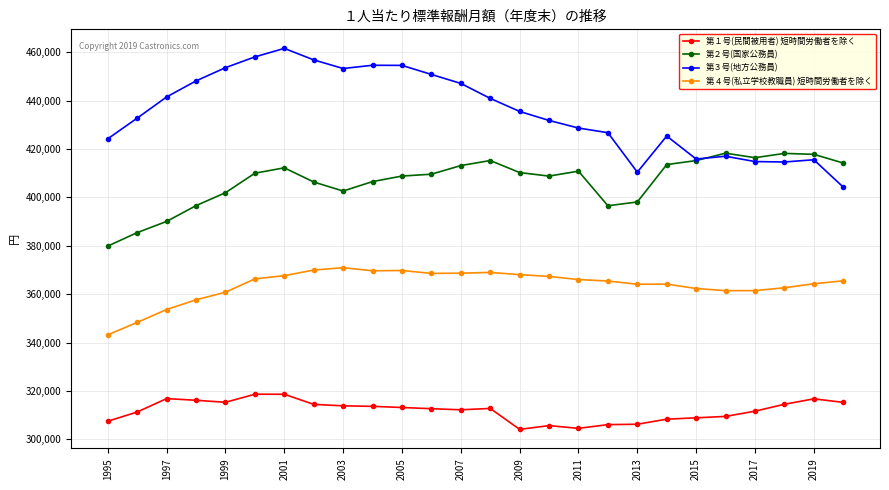

True or false: 第２号(国家公務員) and 第１号(民間被用者) 短時間労働者を除く cross at least once.

False